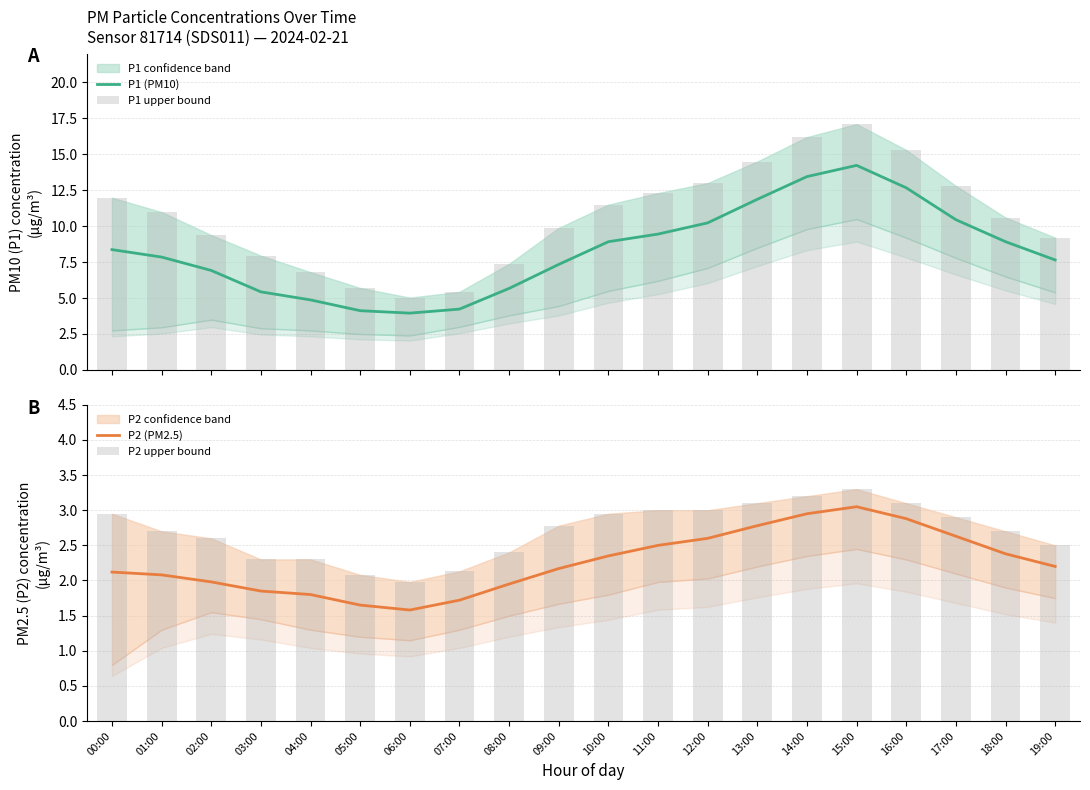

Rank the series by their maximum value, from highest to lowest.

P1 upper bound, P1 (PM10), P2 upper bound, P2 (PM2.5)